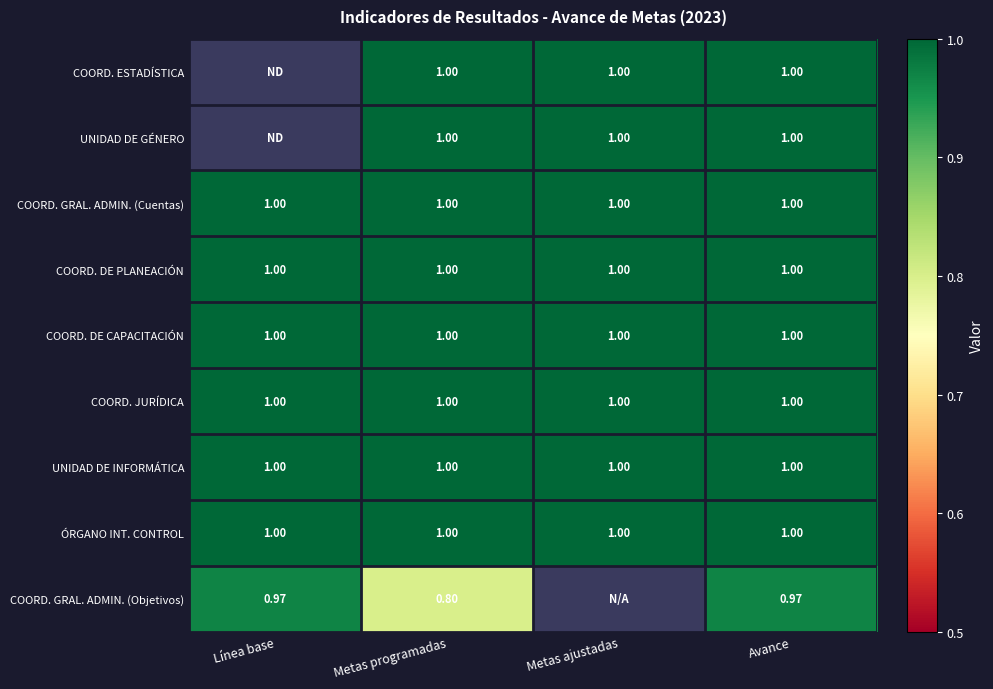

Between Metas programadas and Avance, which series saw the biggest shift?

COORD. GRAL. ADMIN. (Objetivos)